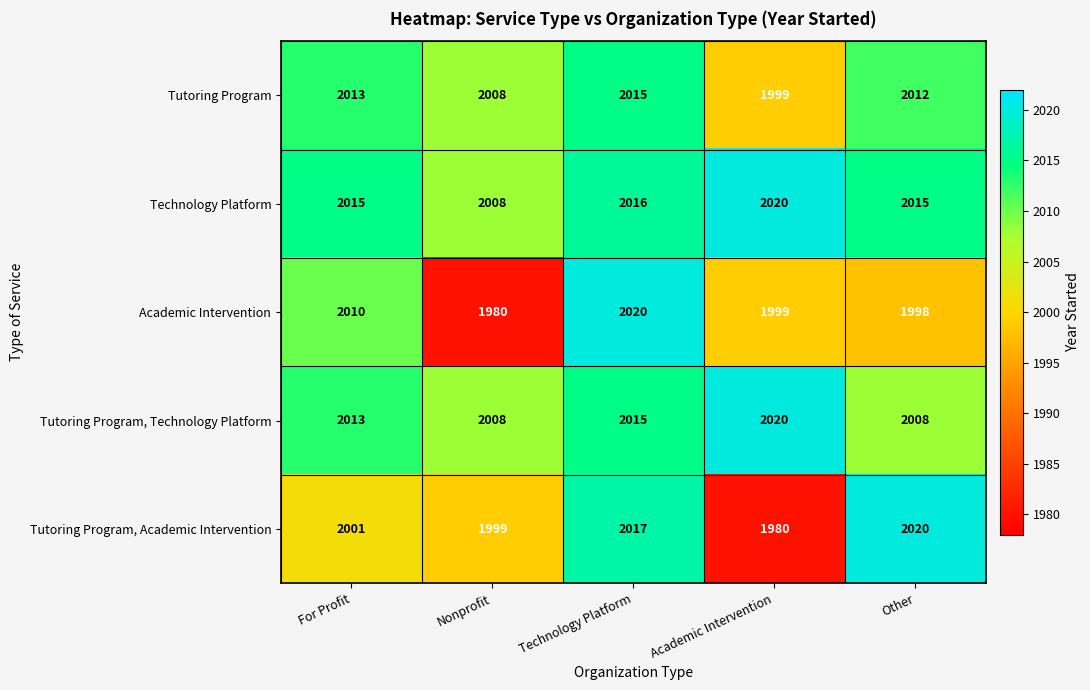

What value does the Tutoring Program, Technology Platform series have at Other, to the nearest 10?

2010